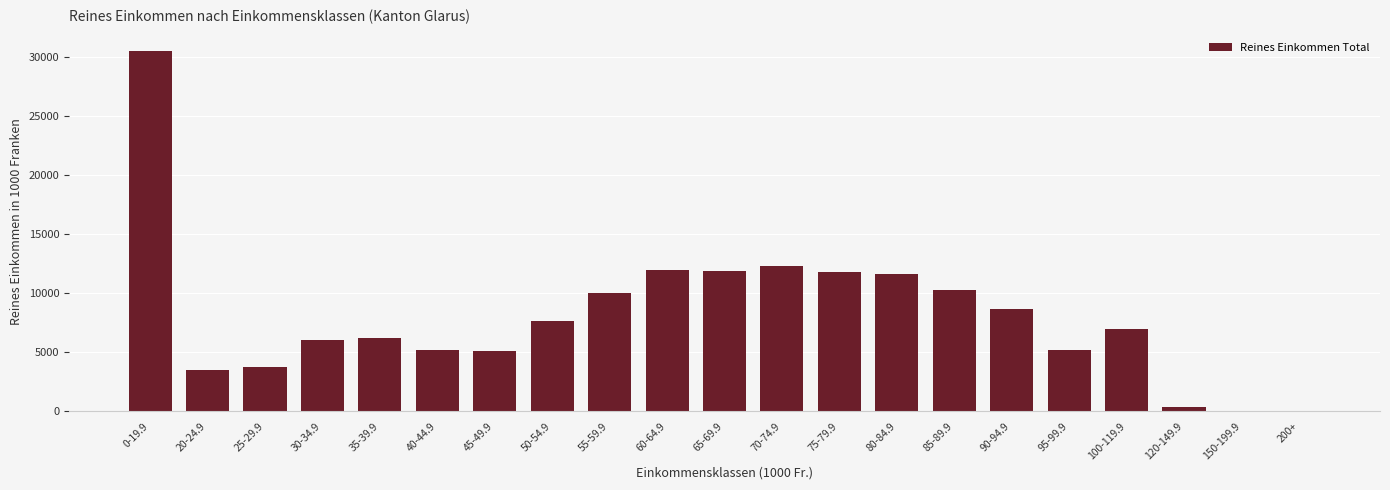

The value at 80-84.9 is 11620.0. True or false?

True